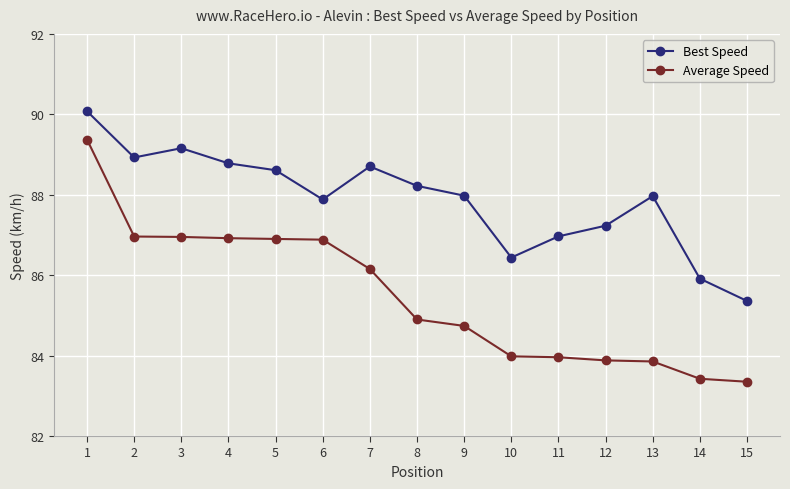

Is the value of Best Speed at 7 greater than the value of Average Speed at 13?

Yes